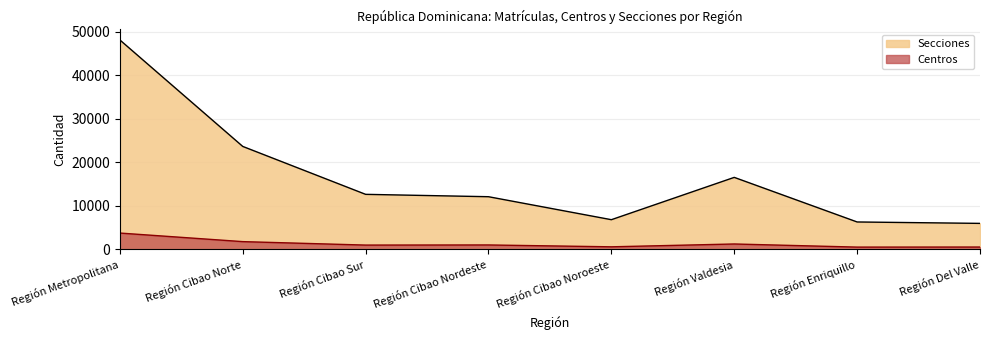

Rank the series by their maximum value, from lowest to highest.

Centros, Secciones